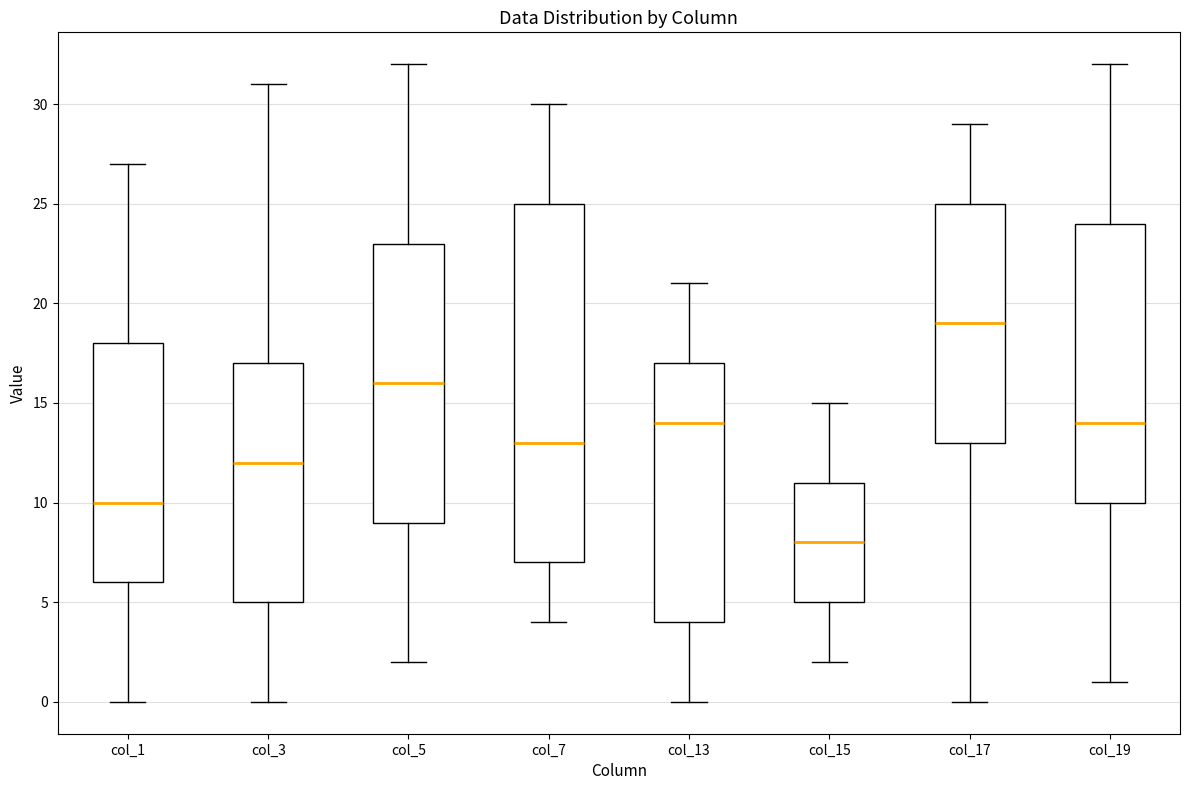

Reading left to right, transcribe this box plot: for each box, give where its median line is, the range the box spans, and where its two whiskers end, as read against the y-axis. The values are not printed on the chart, so give them approximately, as read against the axis.

col_1: median 10, box 6 to 18, whiskers 0 to 27
col_3: median 12, box 5 to 17, whiskers 0 to 31
col_5: median 16, box 9 to 23, whiskers 2 to 32
col_7: median 13, box 7 to 25, whiskers 4 to 30
col_13: median 14, box 4 to 17, whiskers 0 to 21
col_15: median 8, box 5 to 11, whiskers 2 to 15
col_17: median 19, box 13 to 25, whiskers 0 to 29
col_19: median 14, box 10 to 24, whiskers 1 to 32